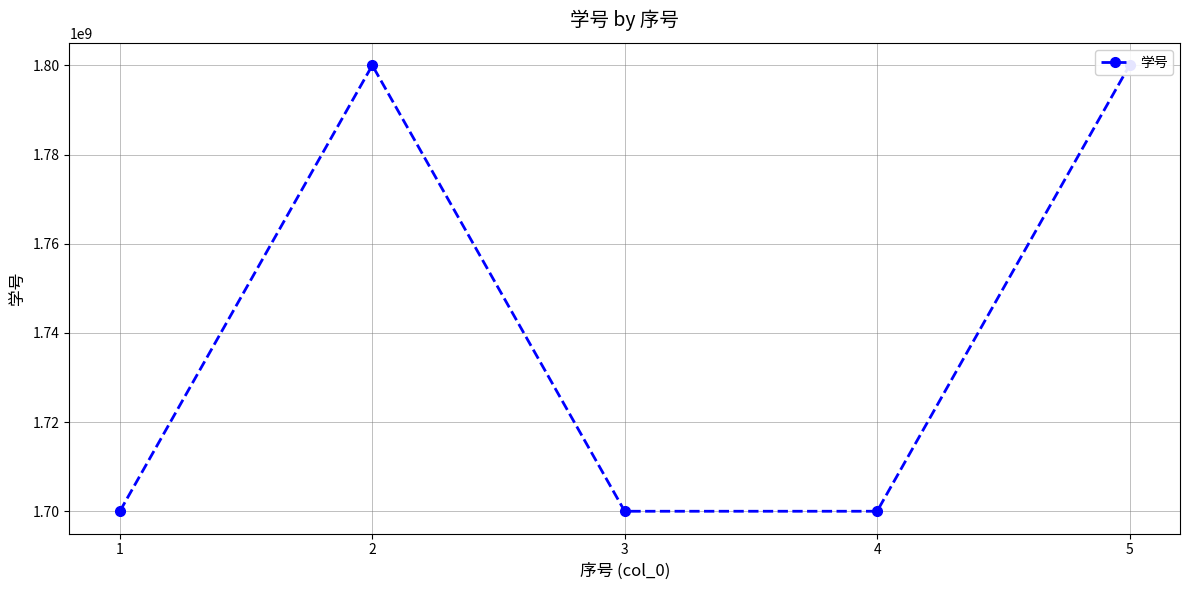

True or false: the data has more than 2 interior local peaks.

False